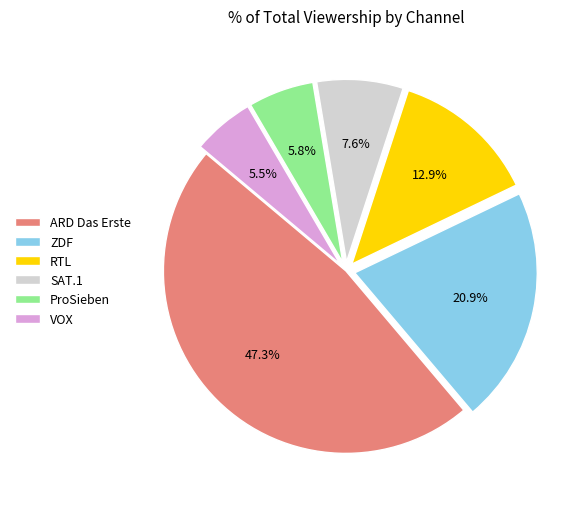

Between RTL and ARD Das Erste, which is larger?

ARD Das Erste